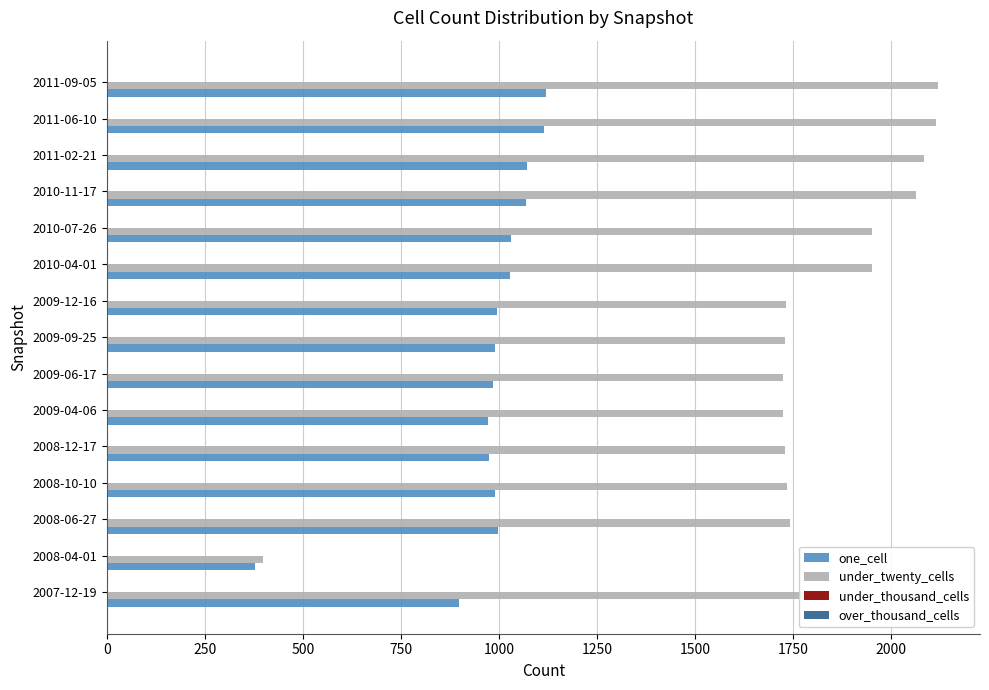

What is the sum of all under_twenty_cells values?

26629